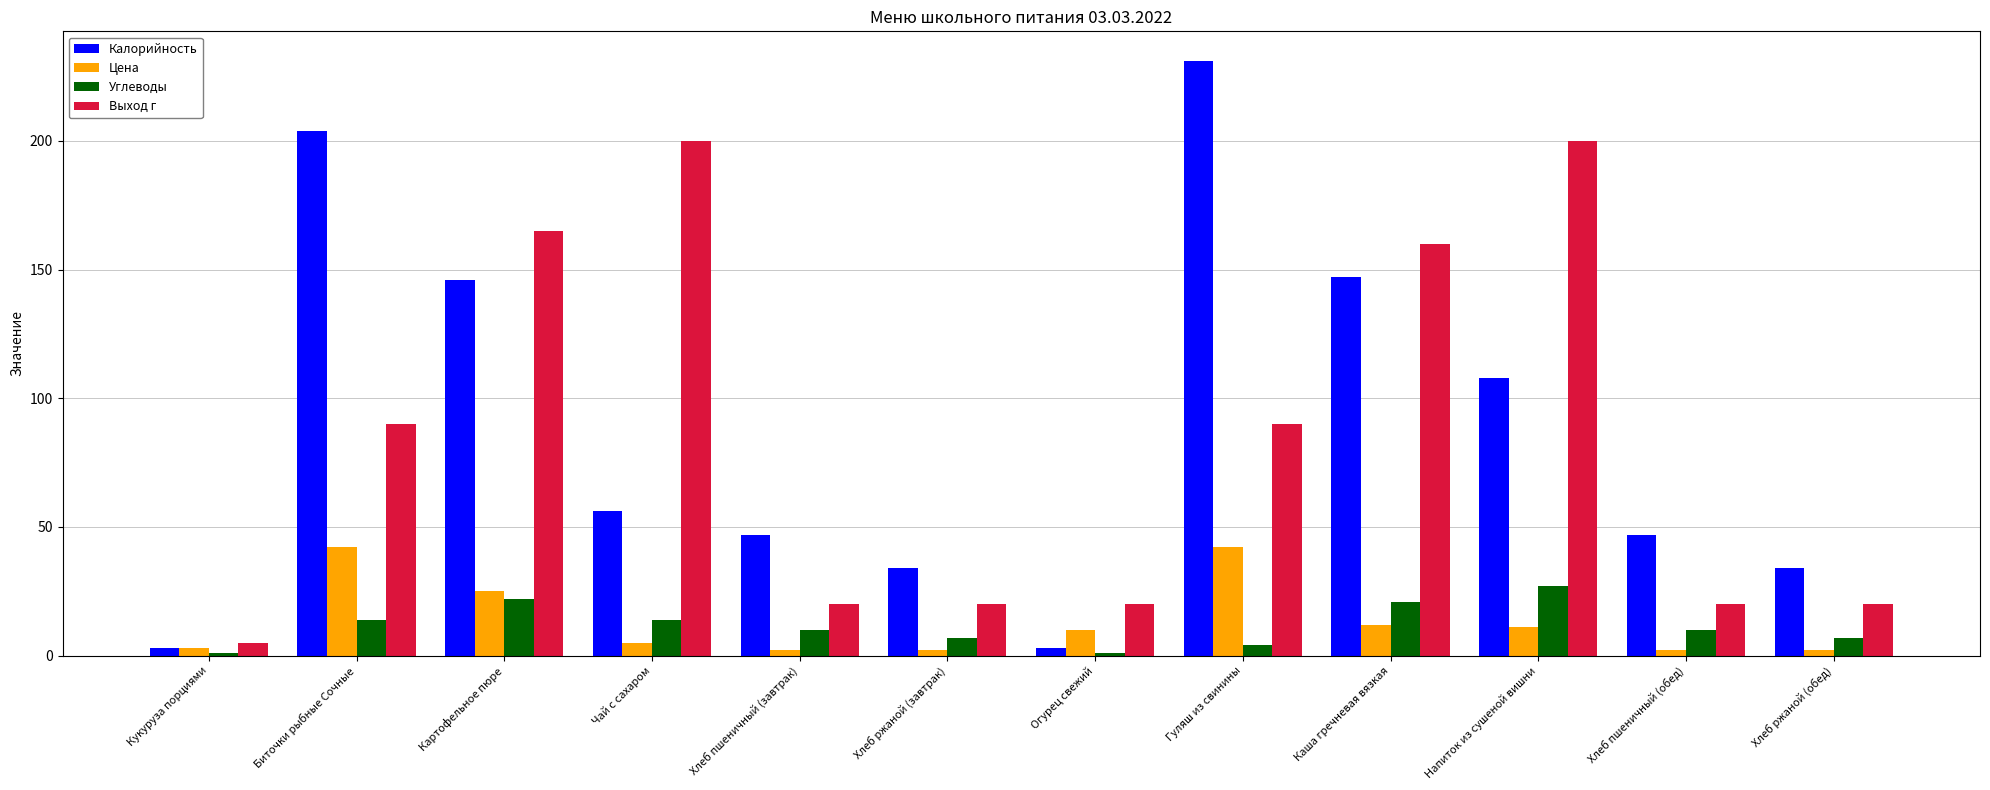

At which label does Выход г reach its minimum?

Кукуруза порциями